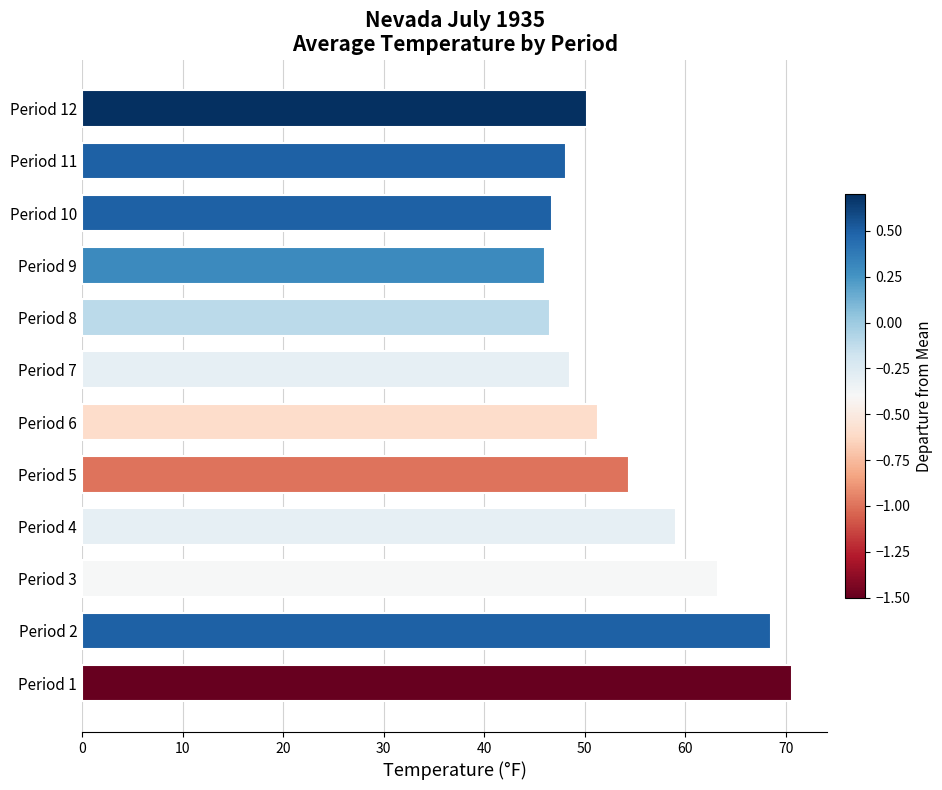

What is the greatest value displayed?

70.6